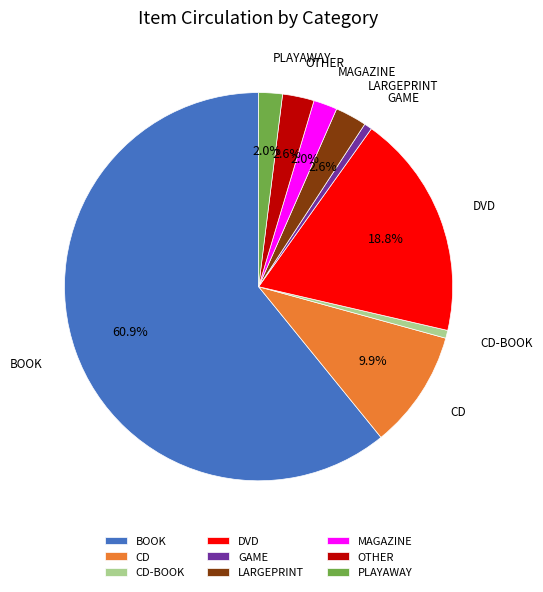

Does GAME represent more than half of the total?

No